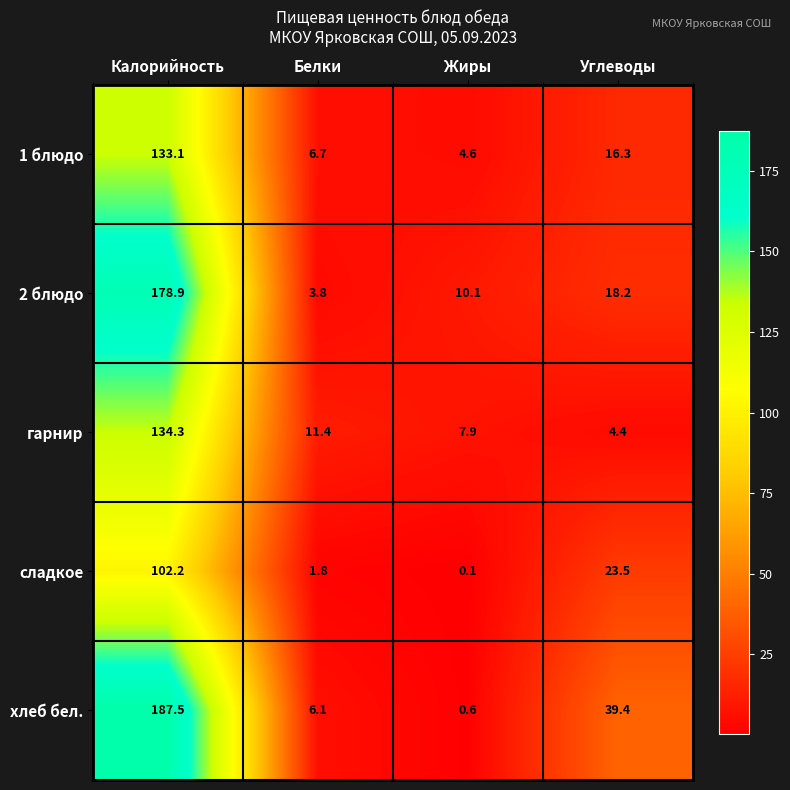

Is it true that 2 блюдо equals 10.1 at Жиры?

True